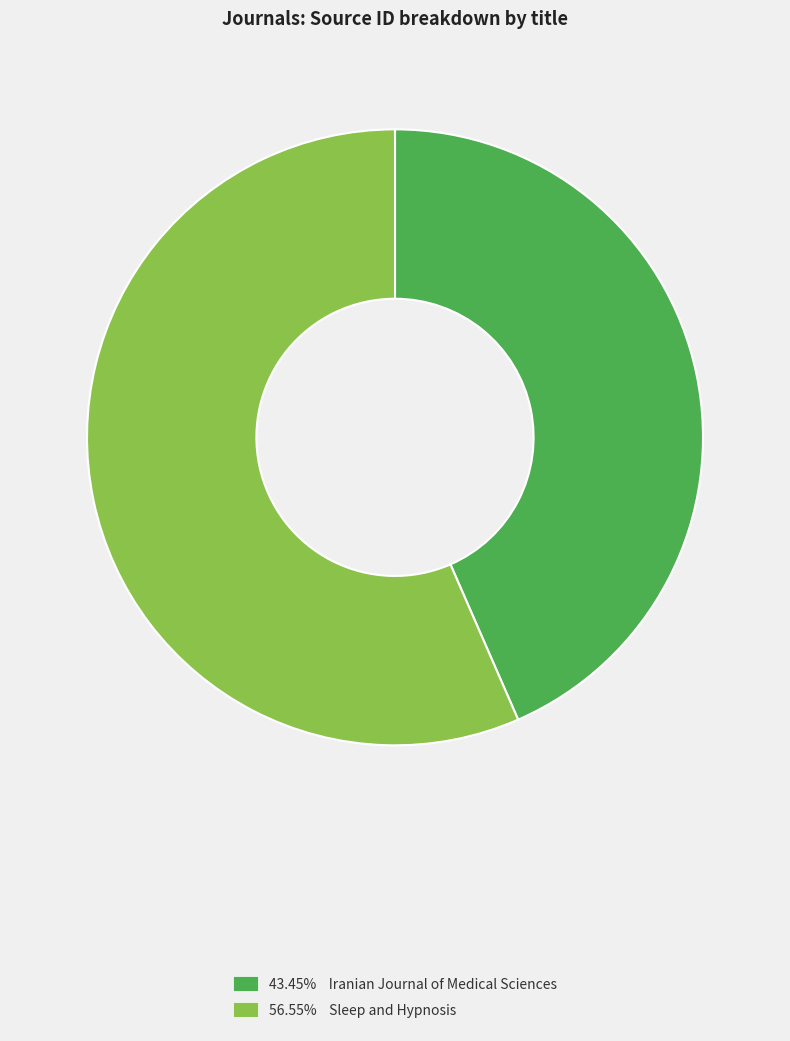

Is there any slice that represents more than half of the pie?

Yes